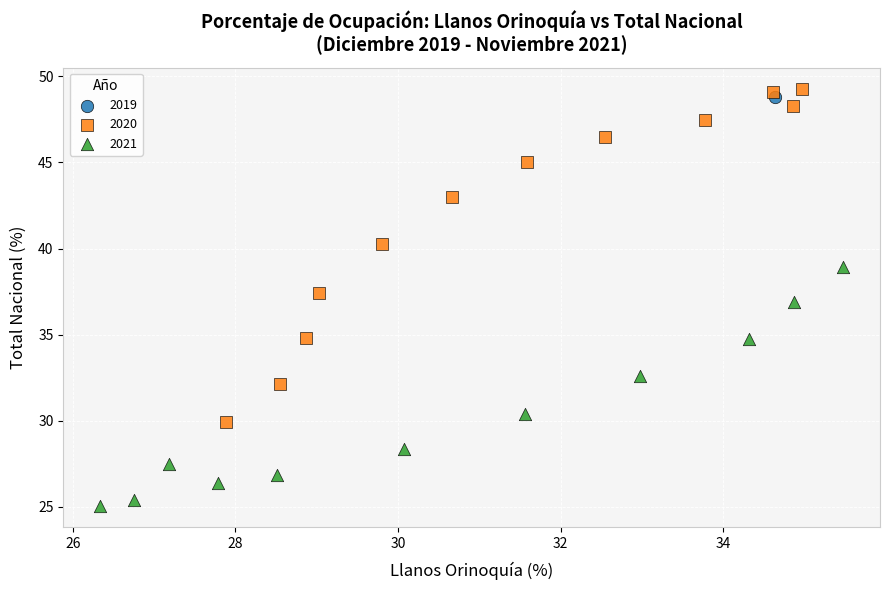

Which series reaches the minimum Y coordinate?

2021